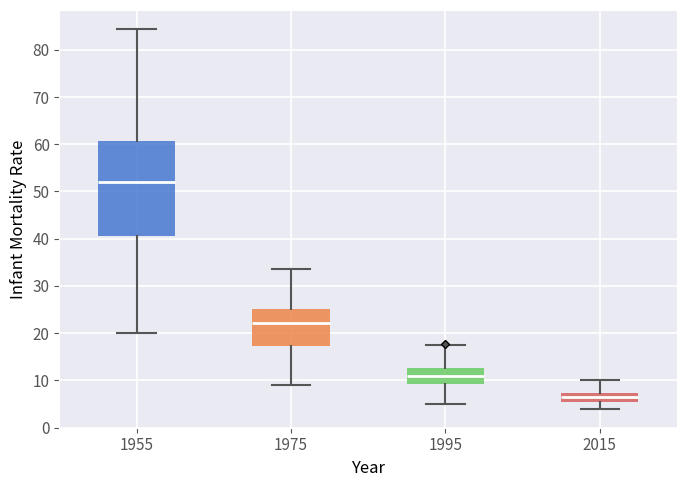

Reading left to right, read every box against the y-axis: the position of its median line, the range the box covers, and the ends of its whiskers. The values are not printed on the chart, so give them approximately, as read against the axis.

1955: median 52, box 41 to 61, whiskers 20 to 84
1975: median 22, box 17 to 25, whiskers 9 to 34
1995: median 11, box 9 to 13, whiskers 5 to 18
2015: median 7 (inside the box), box 5 to 7, whiskers 4 to 10